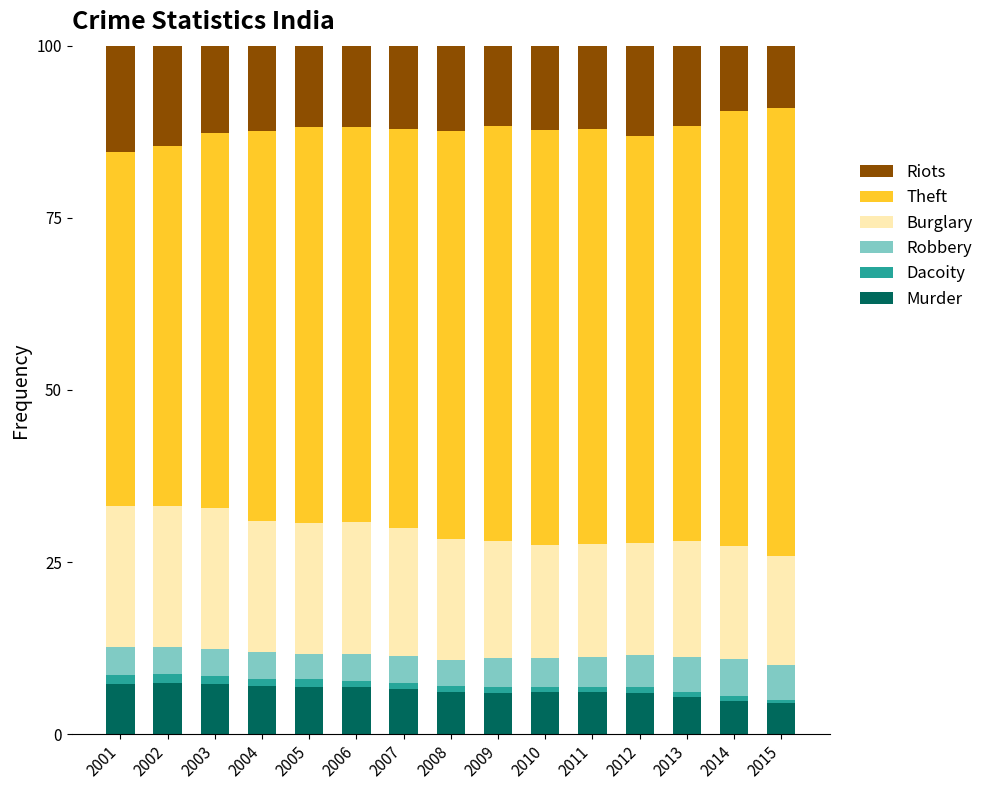

How many categories are shown in the chart?

15